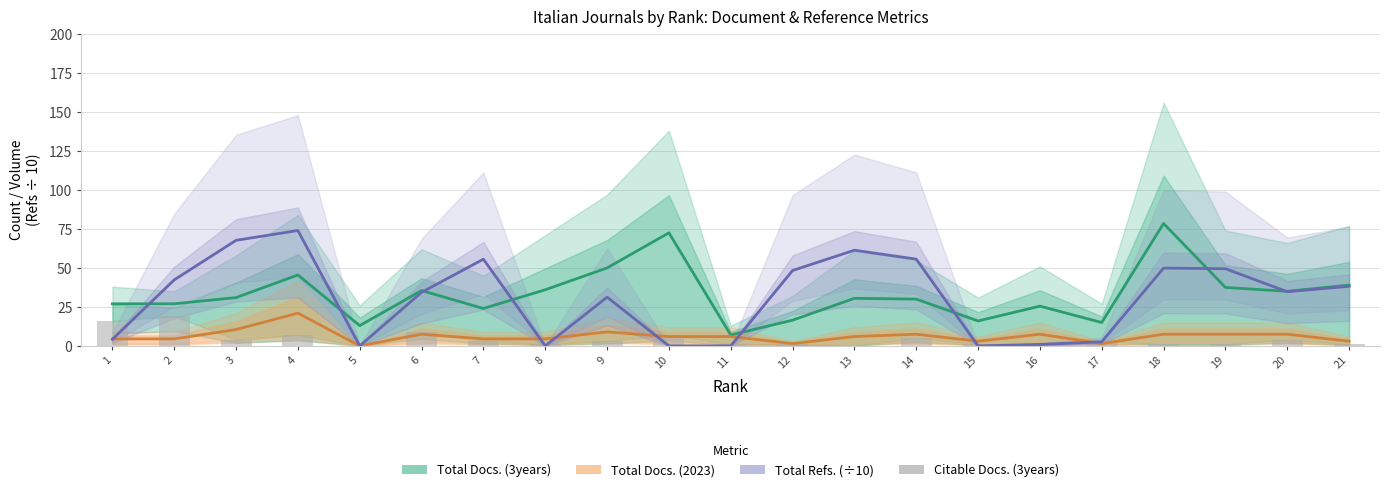

List the series in order of their peak value, highest first.

Total Docs. (3years), Total Refs. (÷10), Total Docs. (2023), Citable Docs. (3years)